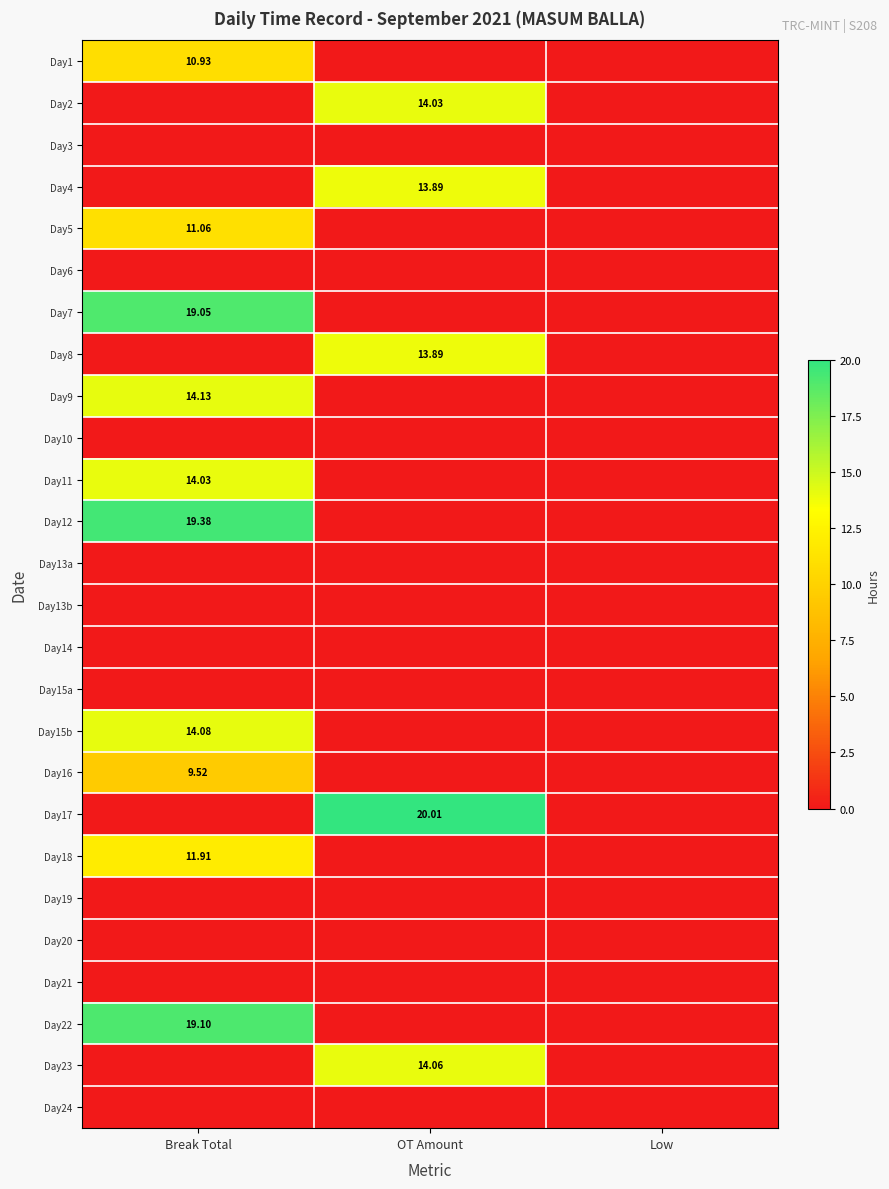

At which category is the sum across all series the highest?

Break Total